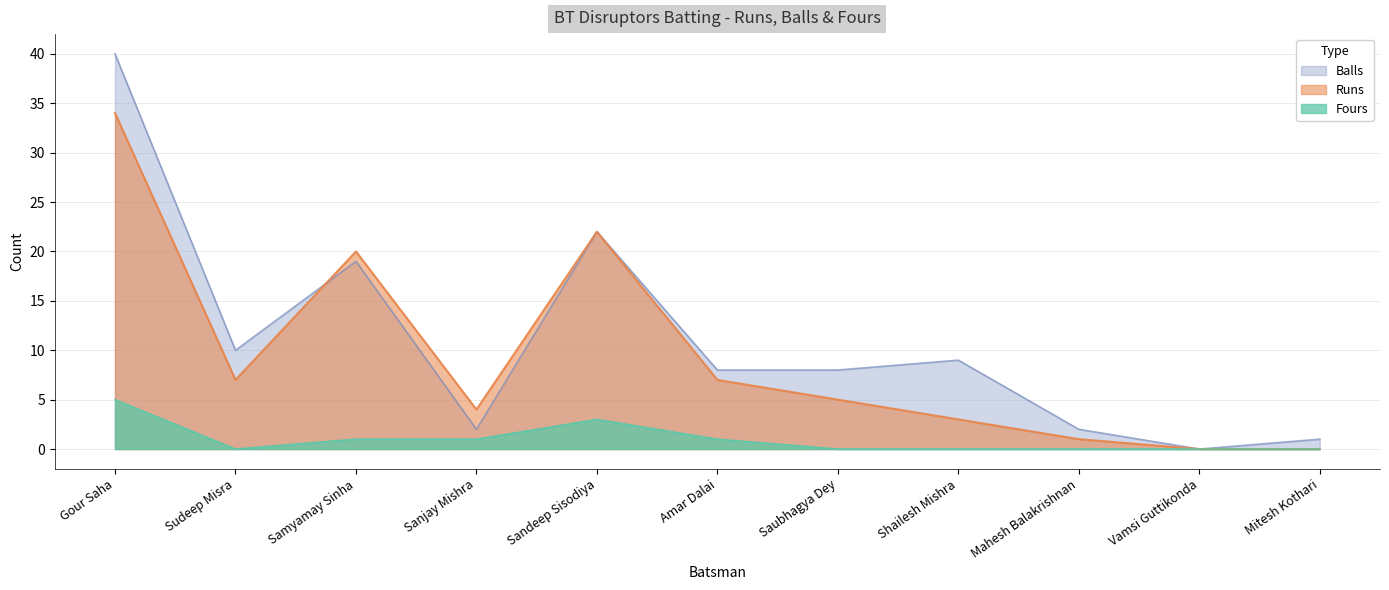

At how many categories does at least one series exceed 0?

10